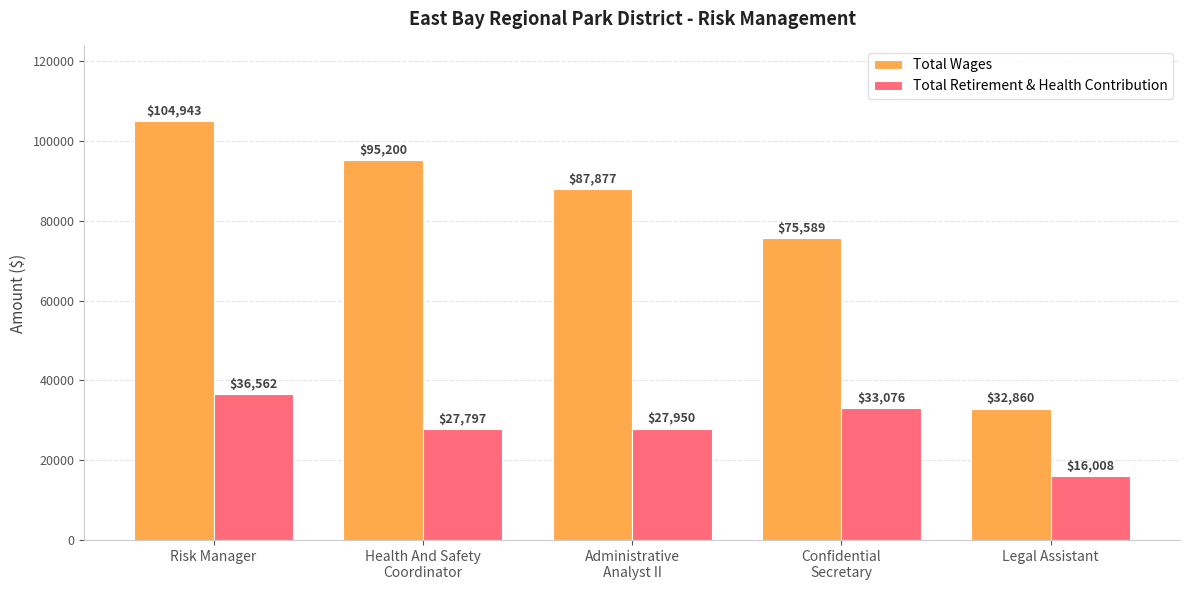

How many bars are there in each group?

2